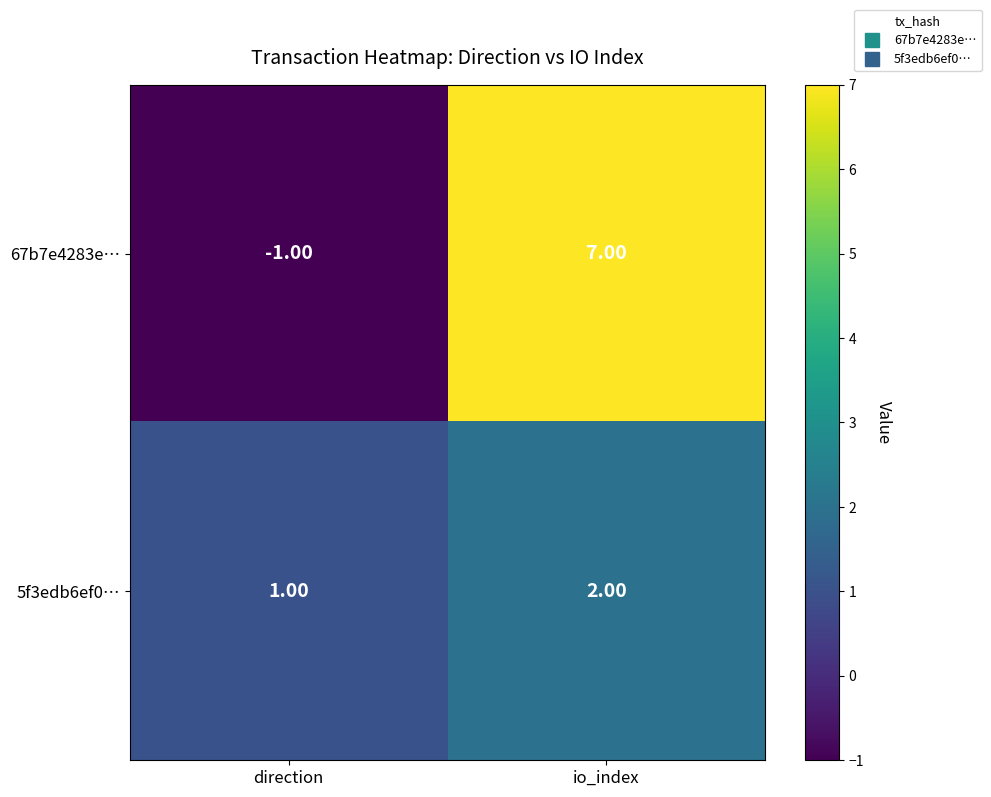

Rank the series by their average value, from lowest to highest.

5f3edb6ef0…, 67b7e4283e…